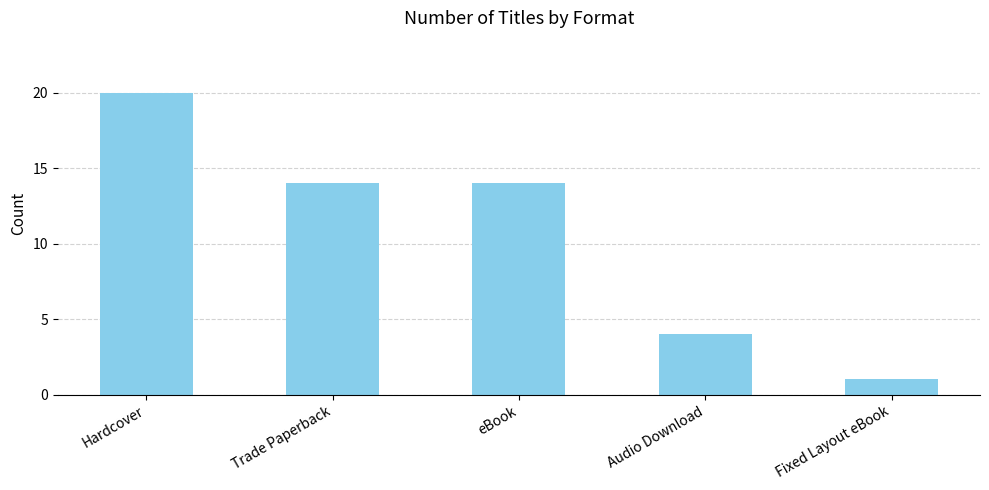

Reading right to left, transcribe all the data shown in this chart.

Fixed Layout eBook=1	Audio Download=4	eBook=14	Trade Paperback=14	Hardcover=20